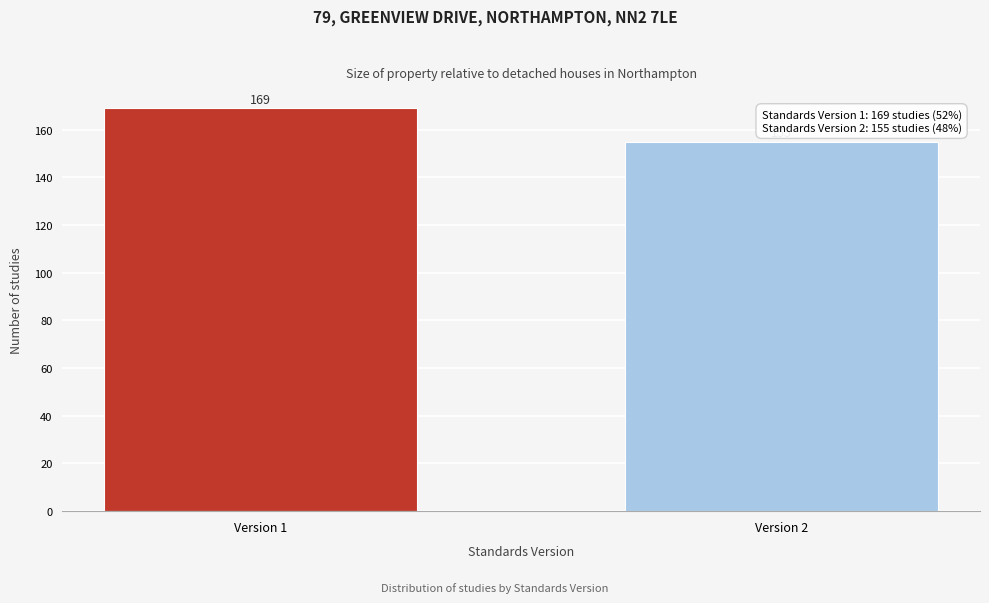

Reading left to right, list all the values displayed in this chart.

Version 1=169	Version 2=155